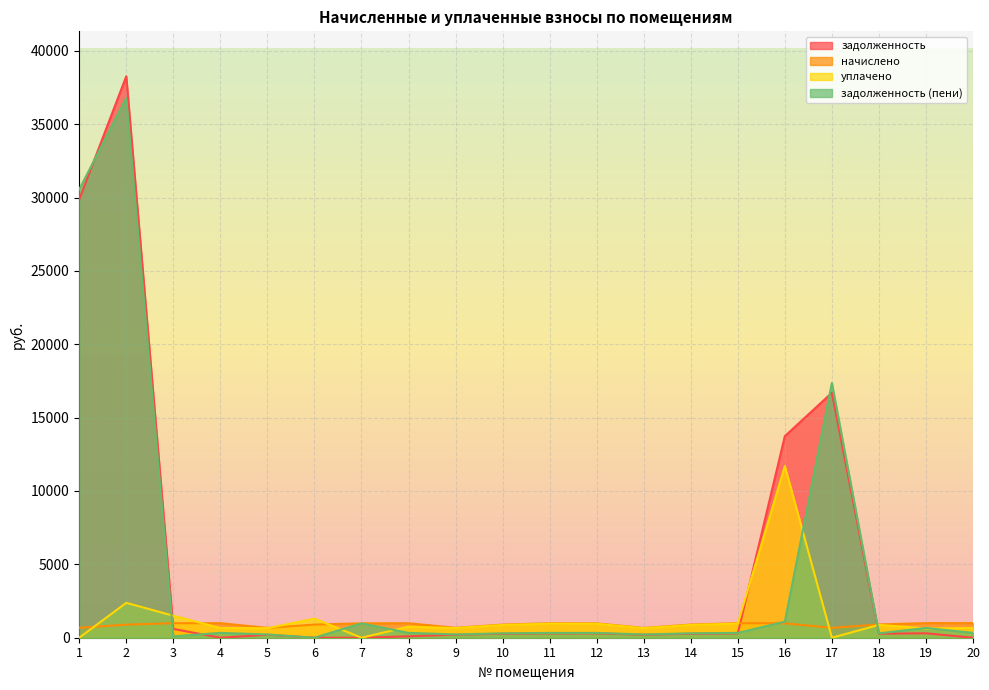

At 11, list the series in order from largest to smallest.

начислено, уплачено, задолженность (пени), задолженность